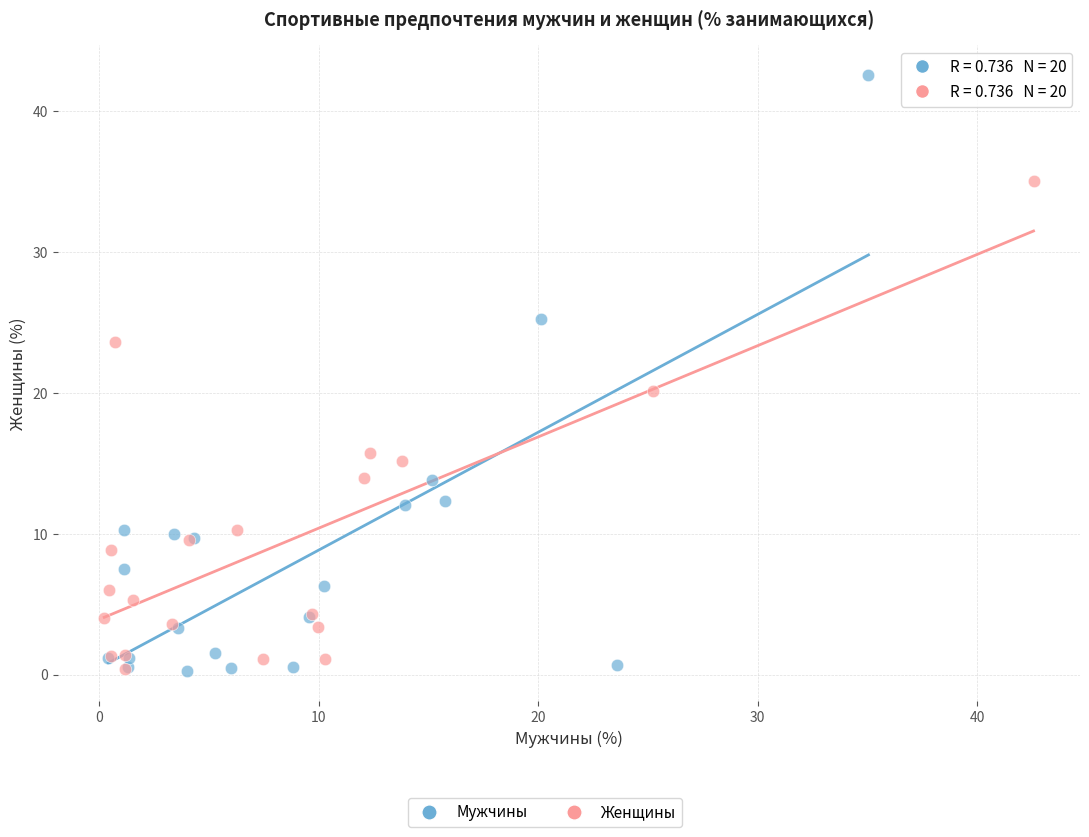

Which series has the widest spread of Y values?

Мужчины